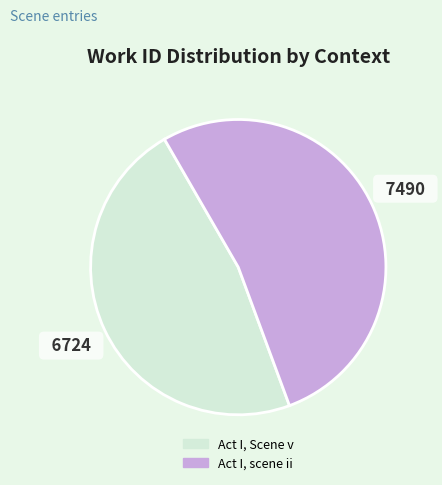

Which category has the biggest portion of the pie?

Act I, scene ii